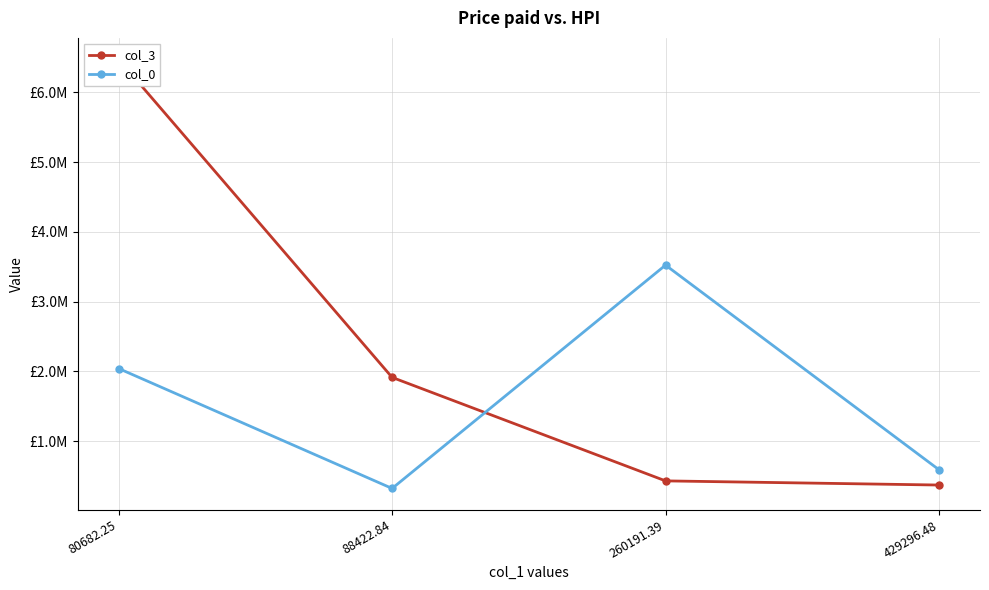

What is the sum of all col_3 values?

9184660.0